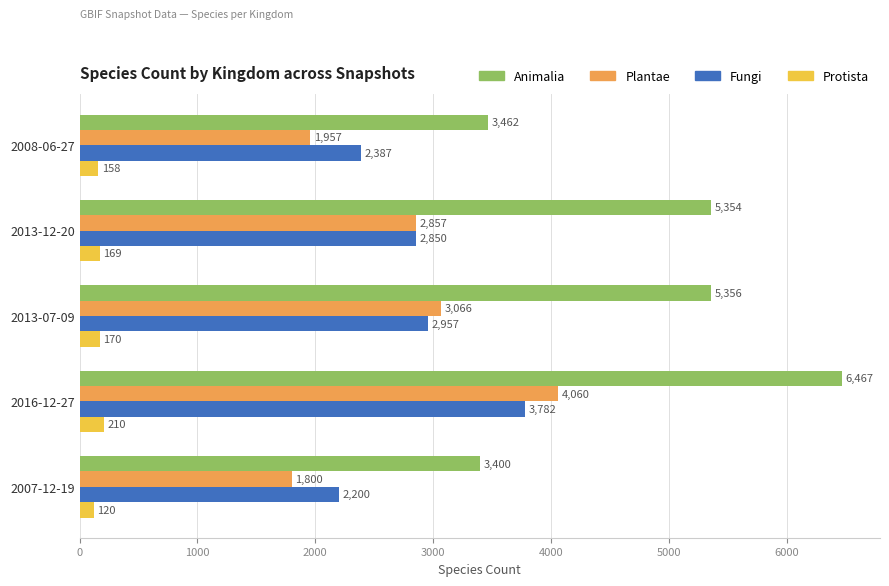

Which category has the highest value across all series?

2016-12-27